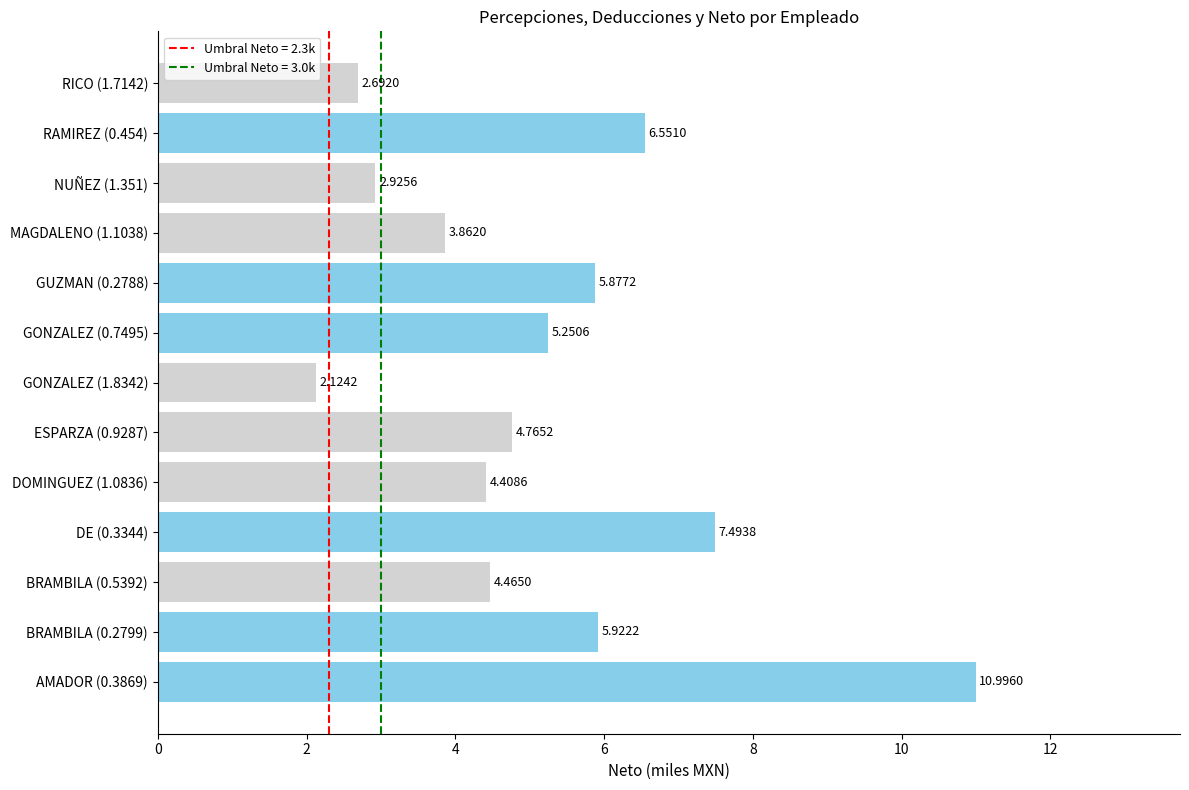

How many categories are shown in the chart?

13